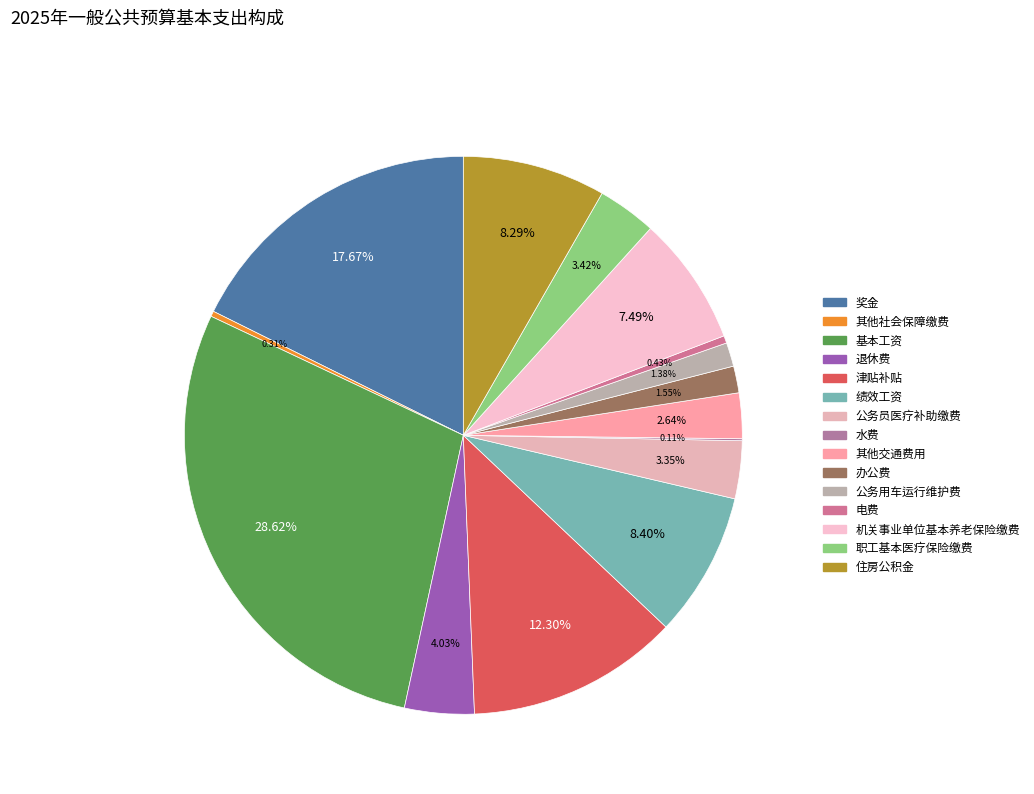

Does 基本工资 account for over 50% of the chart?

No